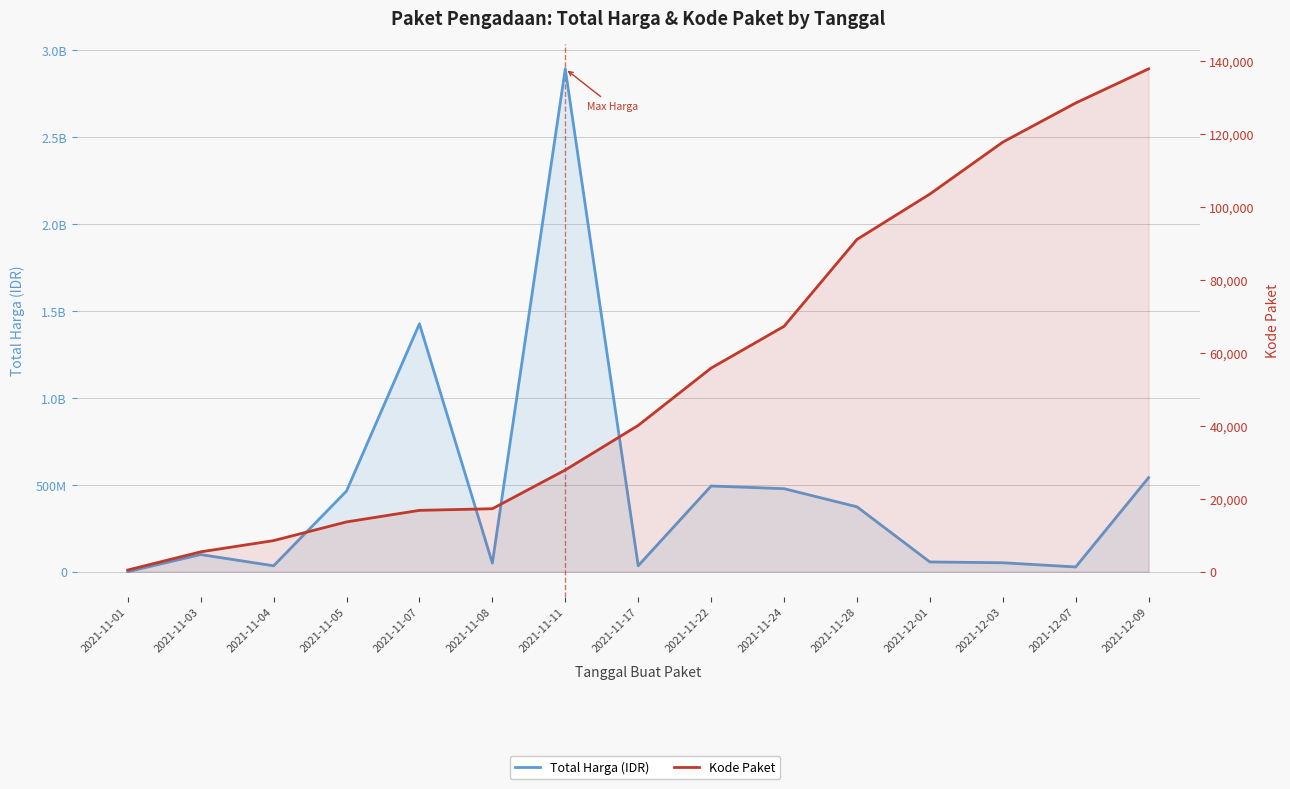

How many values in the Kode Paket series are below 40112?

7